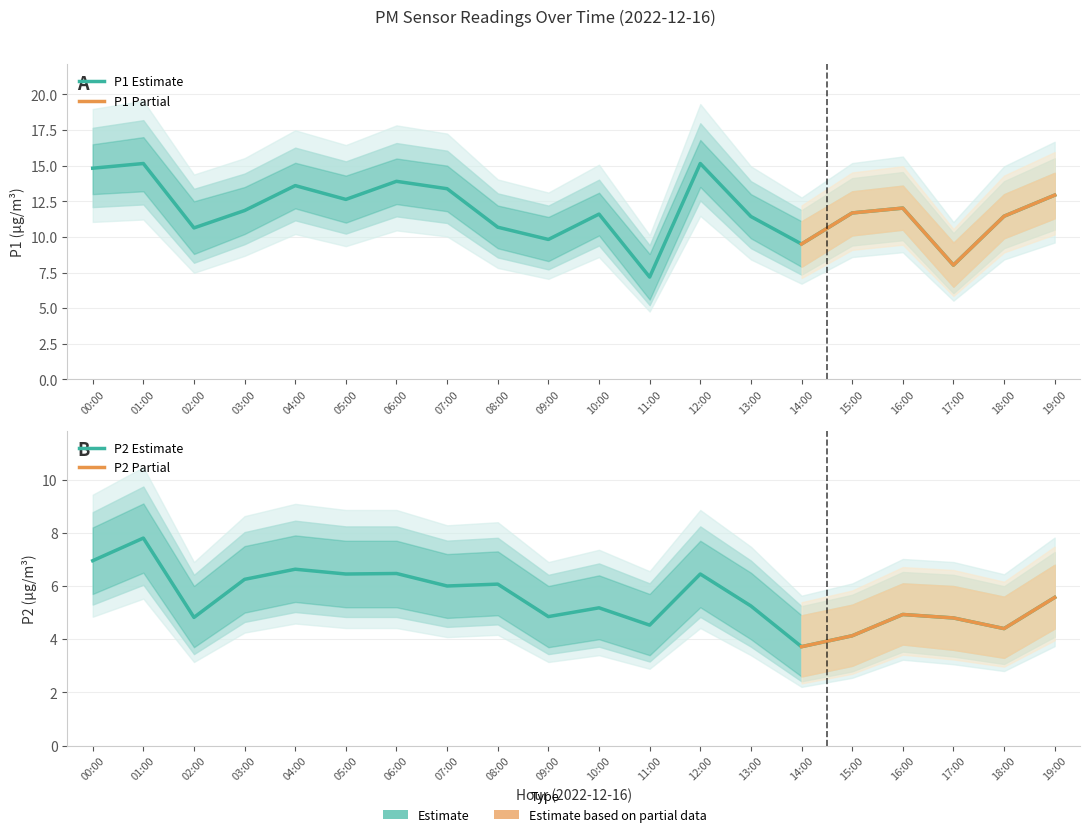

Is the value of P1 at 09:00 greater than the value of P2 at 11:00?

Yes